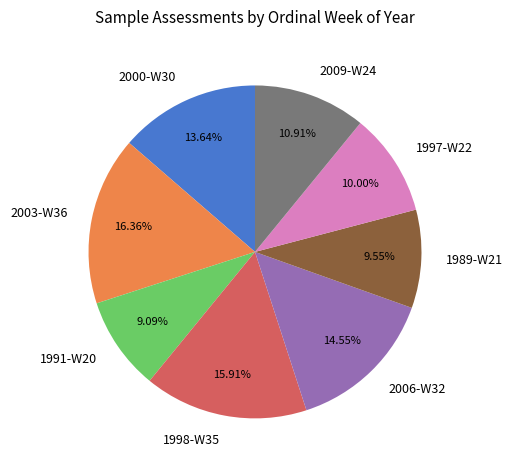

Does 2003-W36 represent more than half of the total?

No